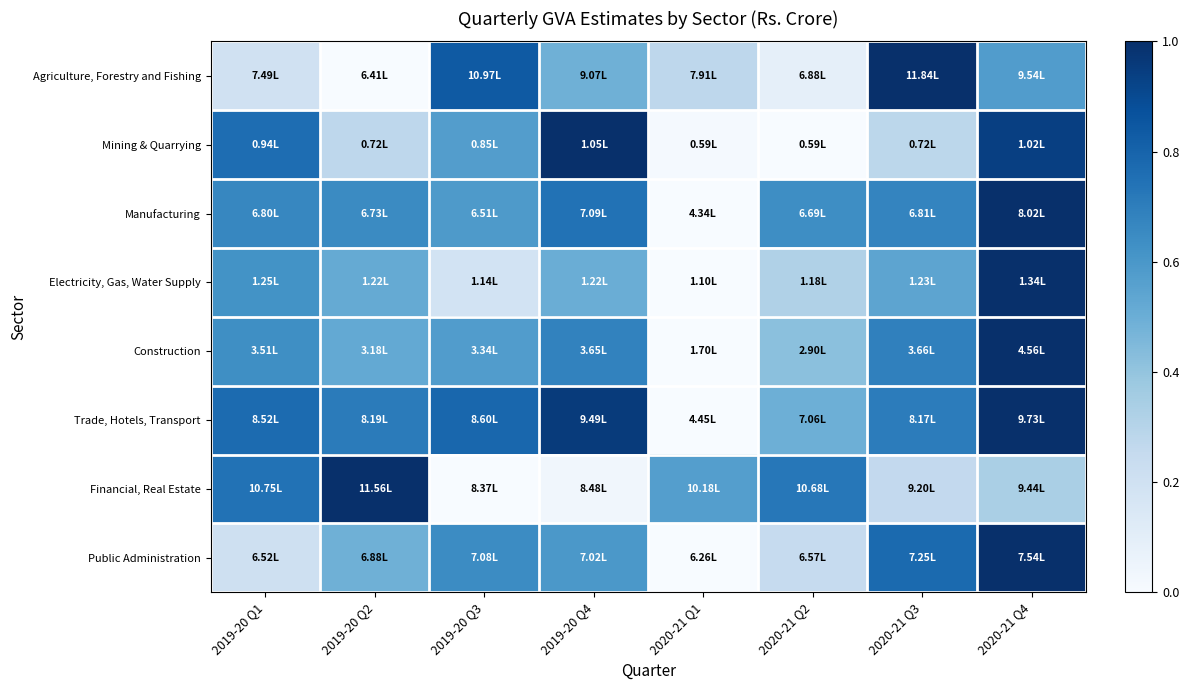

What is the difference between the highest and lowest values at 2019-20 Q2?

1.0